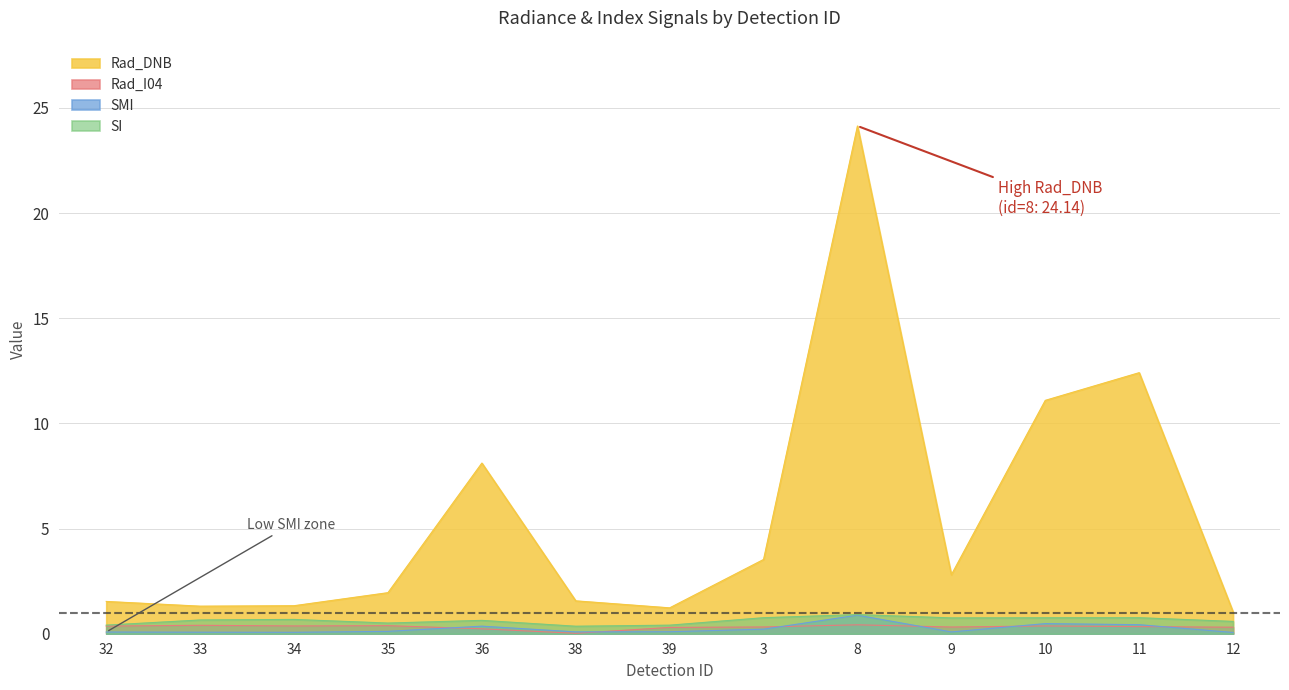

At how many categories does at least one series exceed 0?

13